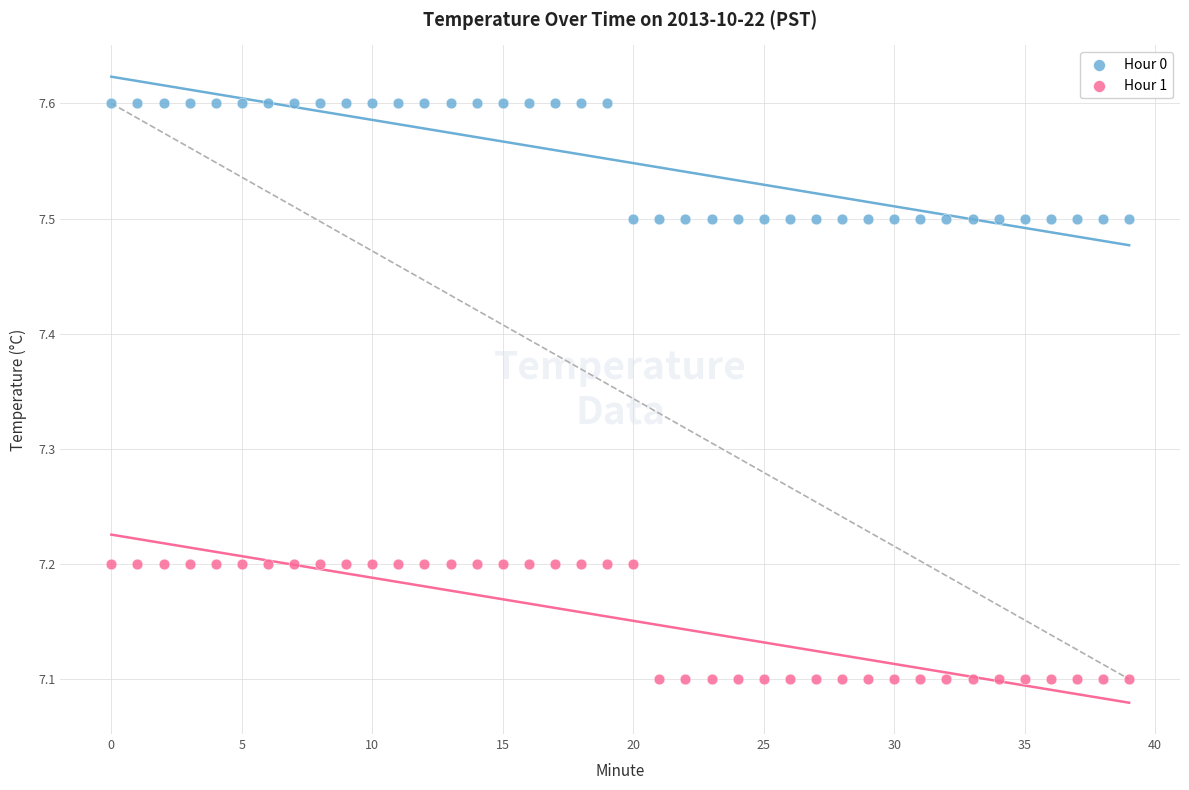

Across all data points, what is the range of Y values (max minus min)?

0.5